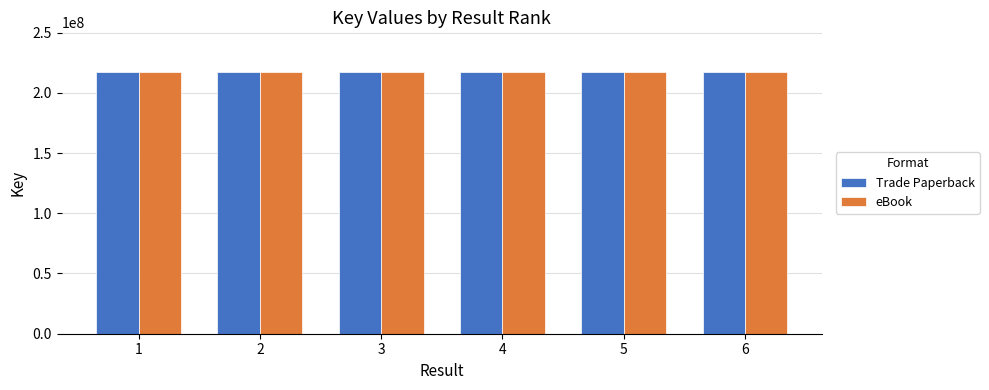

True or false: eBook has a value of 217563751 at 2.

True